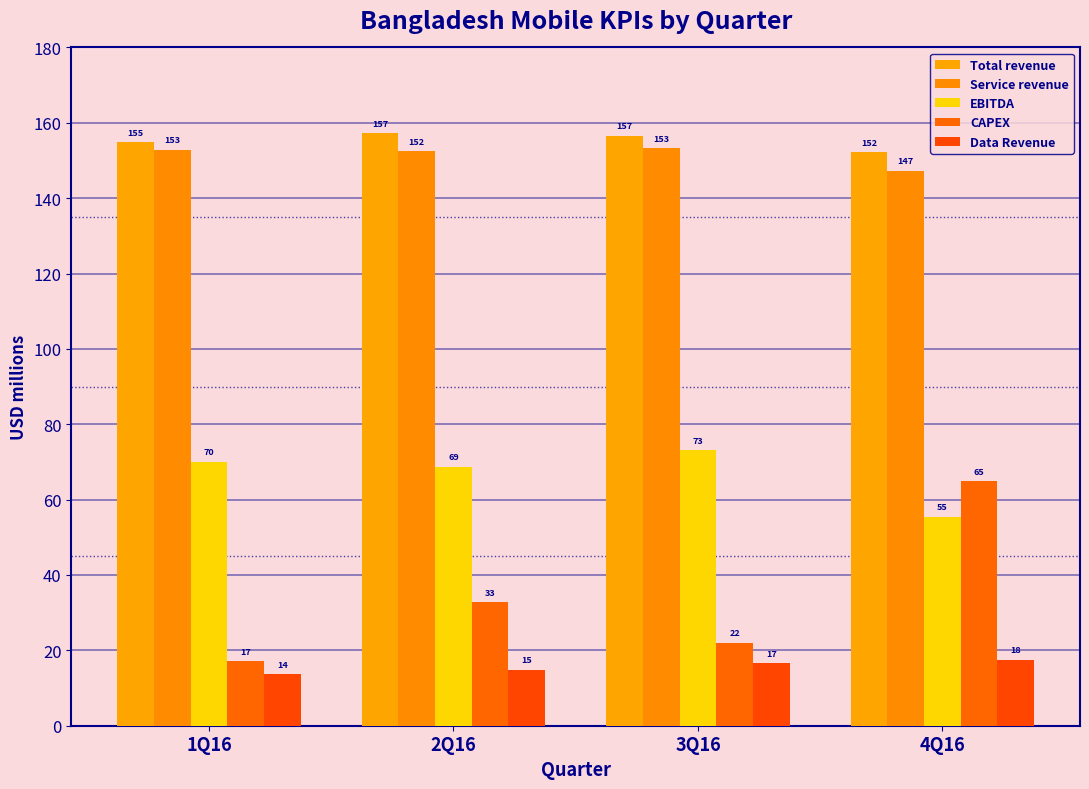

Reading left to right, transcribe all the data shown in this chart.

Total revenue: 1Q16=154.9	2Q16=157.2	3Q16=156.5	4Q16=152.1
Service revenue: 1Q16=152.8	2Q16=152.4	3Q16=153.2	4Q16=147.2
EBITDA: 1Q16=70.1	2Q16=68.7	3Q16=73.0	4Q16=55.4
CAPEX: 1Q16=17.1	2Q16=32.8	3Q16=22.0	4Q16=64.8
Data Revenue: 1Q16=13.6	2Q16=14.9	3Q16=16.6	4Q16=17.5